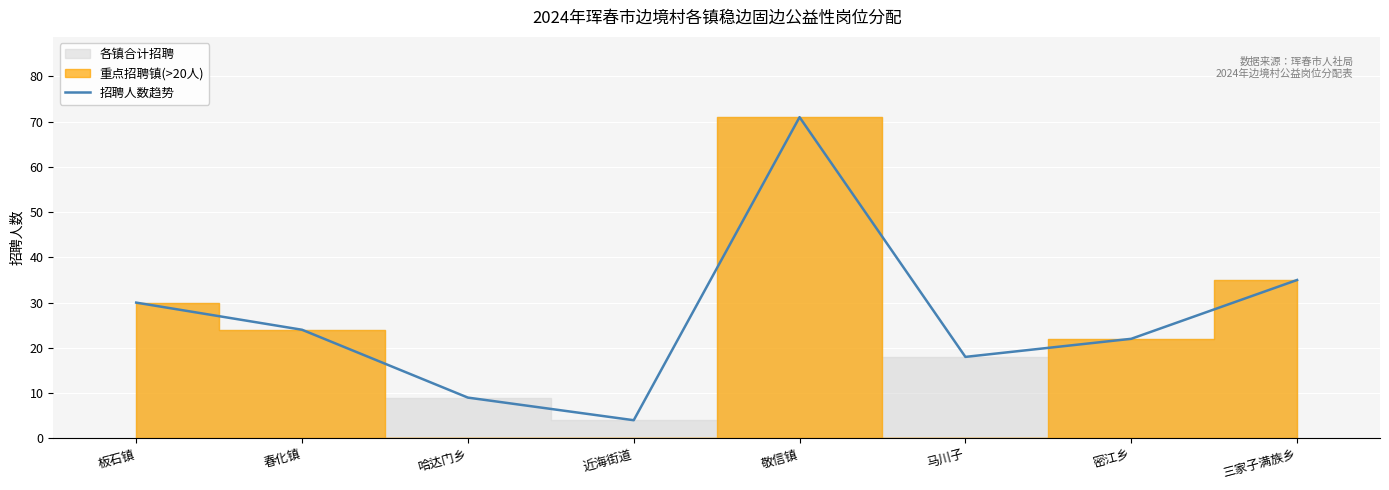

How many values are below 24?

4